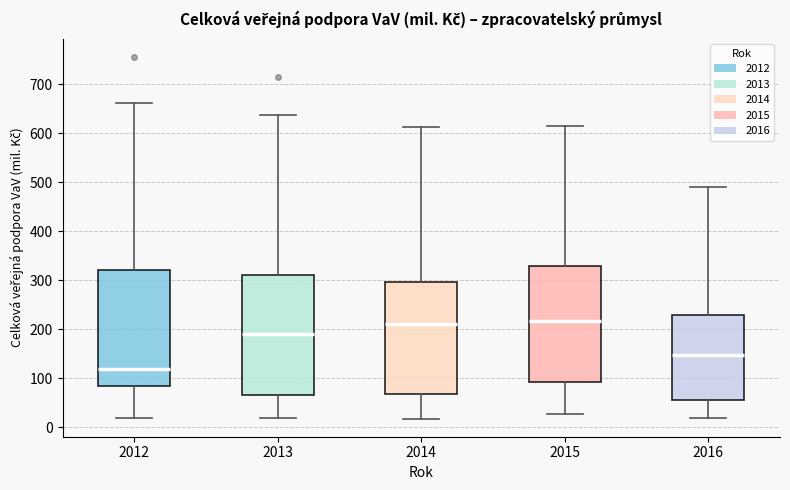

Reading left to right, transcribe this box plot: for each box, give where its median line is, the range the box spans, and where its two whiskers end, as read against the y-axis. The values are not printed on the chart, so give them approximately, as read against the axis.

2012: median 120, box 80 to 320, whiskers 20 to 660
2013: median 190, box 70 to 310, whiskers 20 to 640
2014: median 210, box 70 to 300, whiskers 20 to 610
2015: median 220, box 90 to 330, whiskers 30 to 610
2016: median 150, box 60 to 230, whiskers 20 to 490